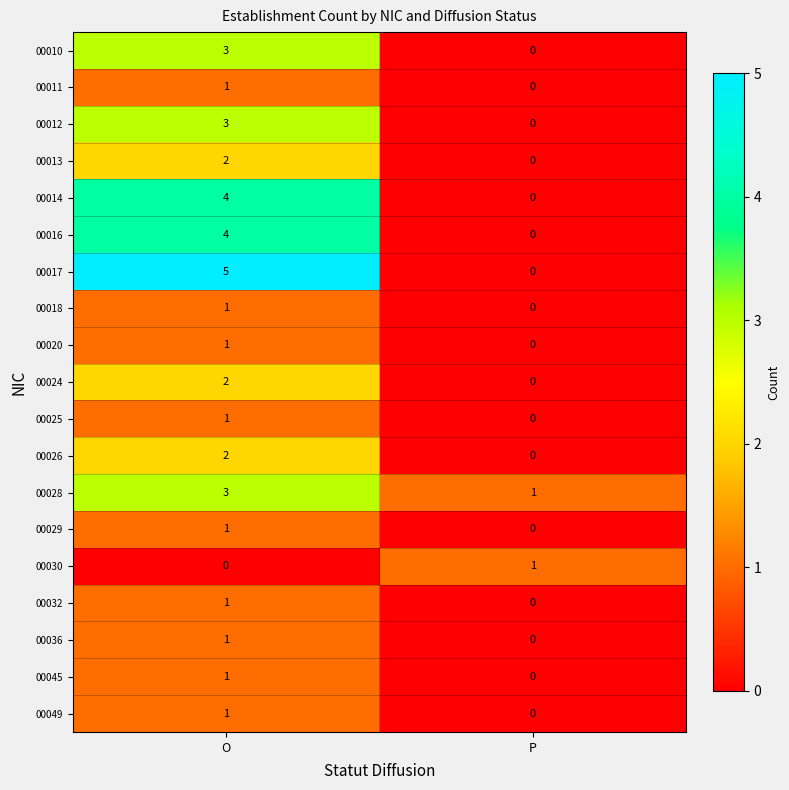

What is the difference between the maximum and minimum values in the 00017 series?

5